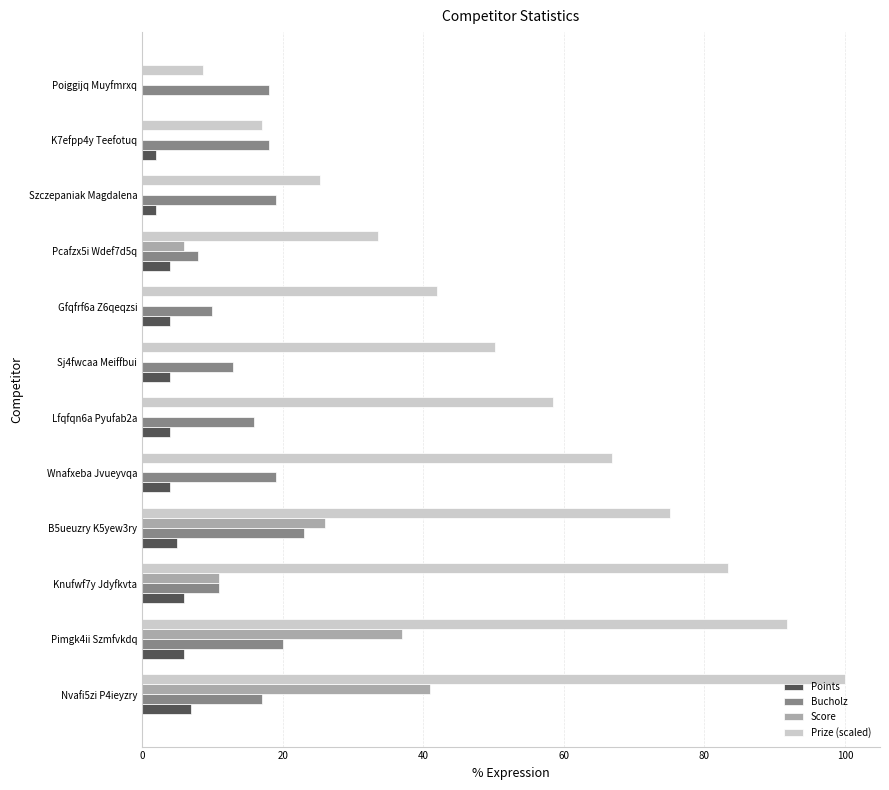

What are all the series names shown in the legend?

Points, Bucholz, Score, Prize (scaled)